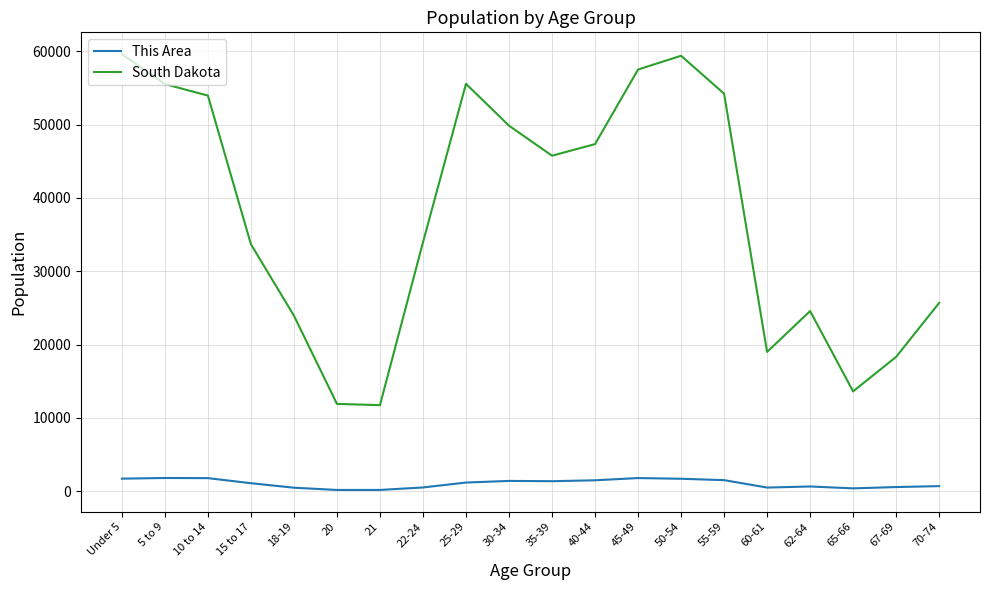

In South Dakota, how many points are higher than both neighbors (excluding endpoints)?

3